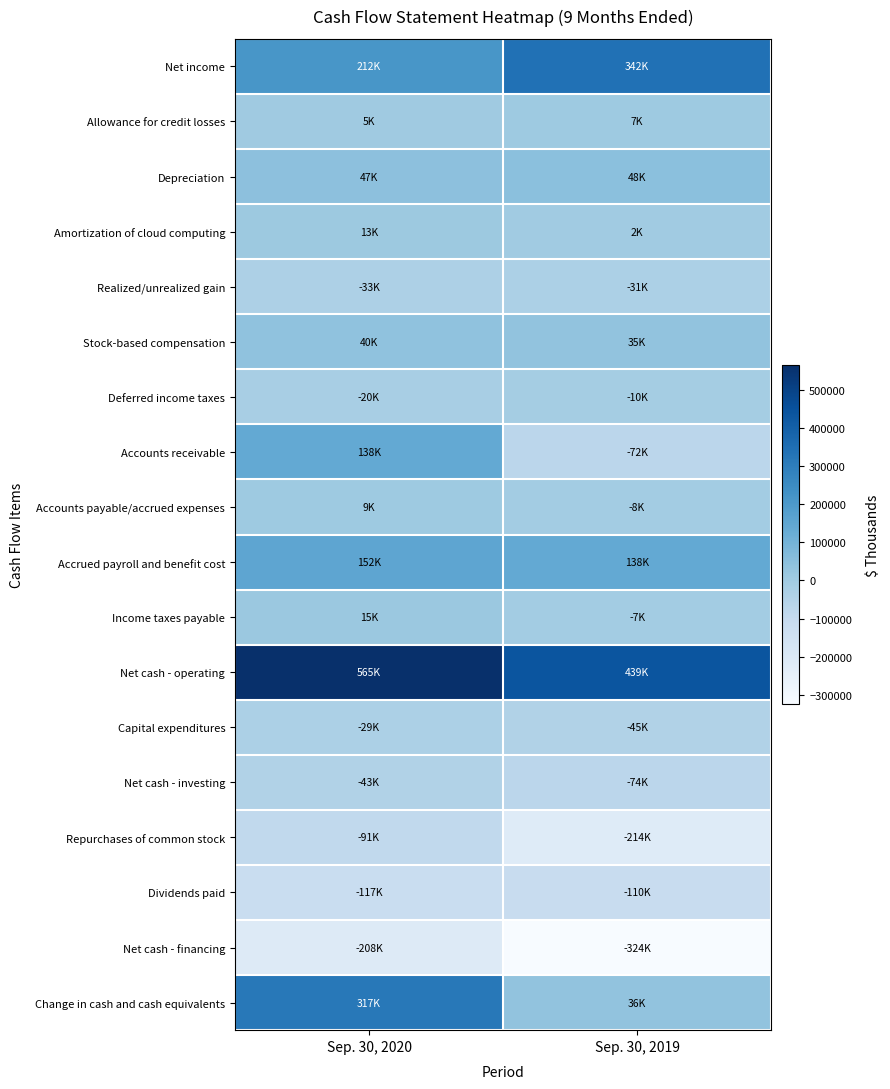

How many distinct data groups are displayed?

18